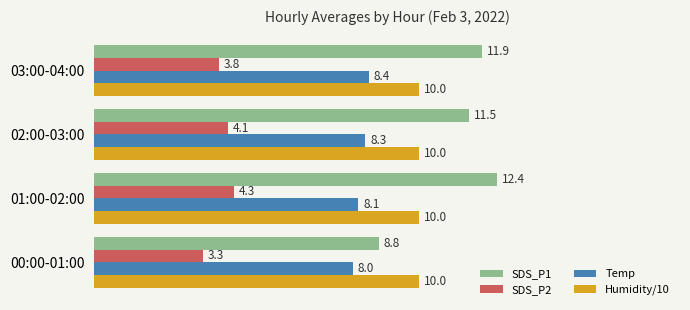

True or false: Temp has a value of 2.9 at 02:00-03:00.

False